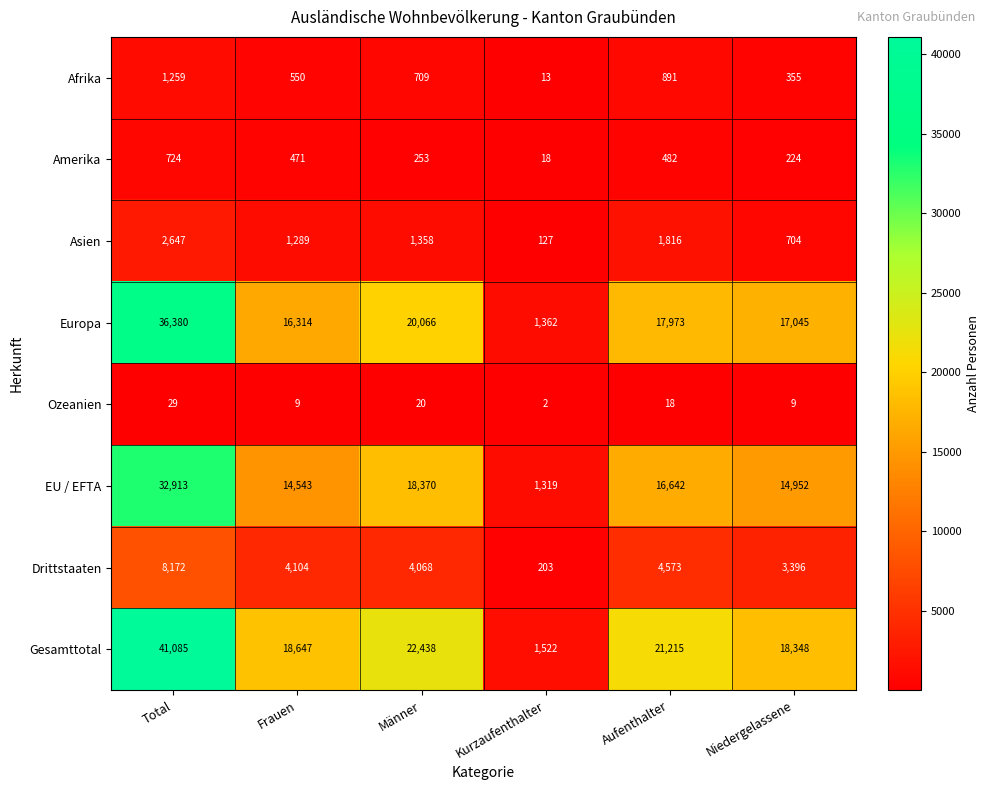

True or false: Asien has a value of 34 at Kurzaufenthalter.

False